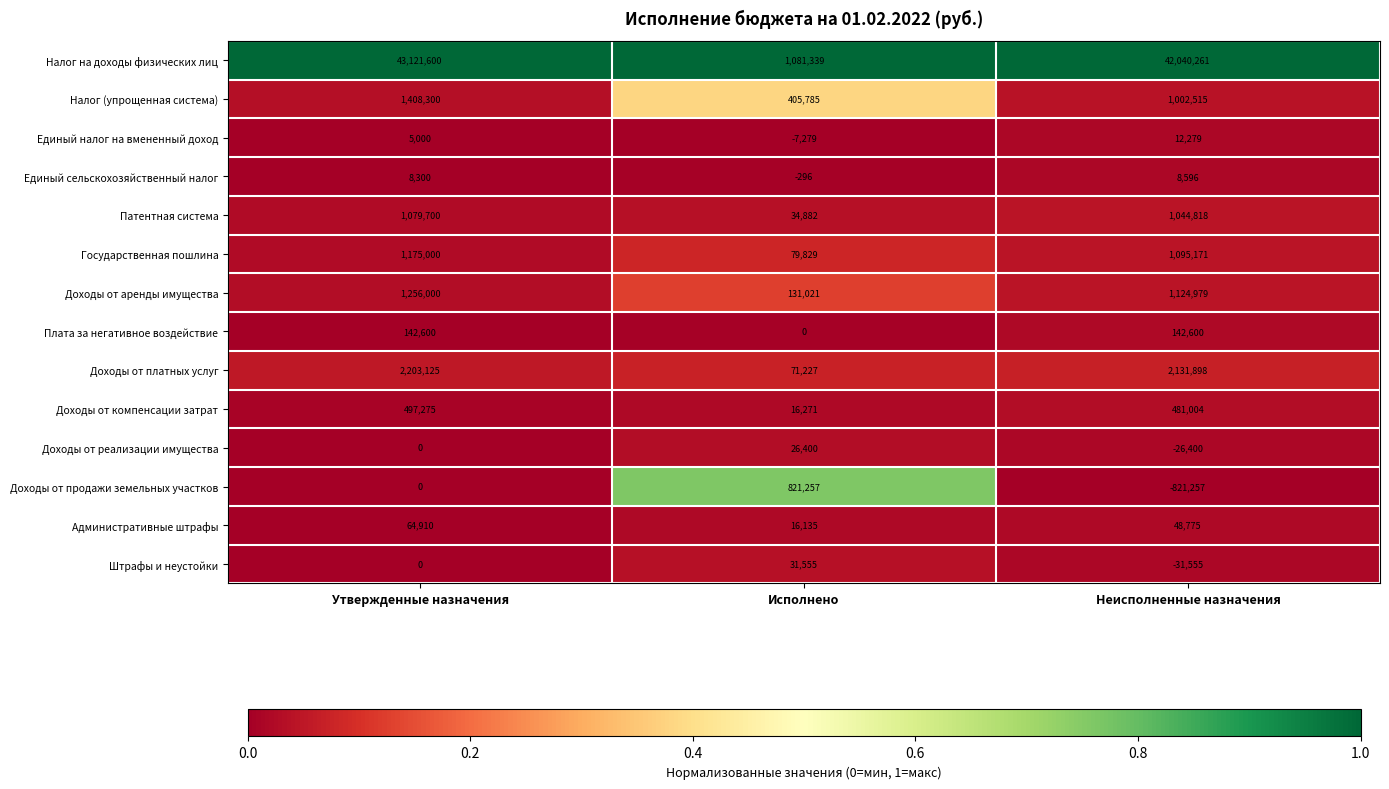

How many distinct data groups are displayed?

14